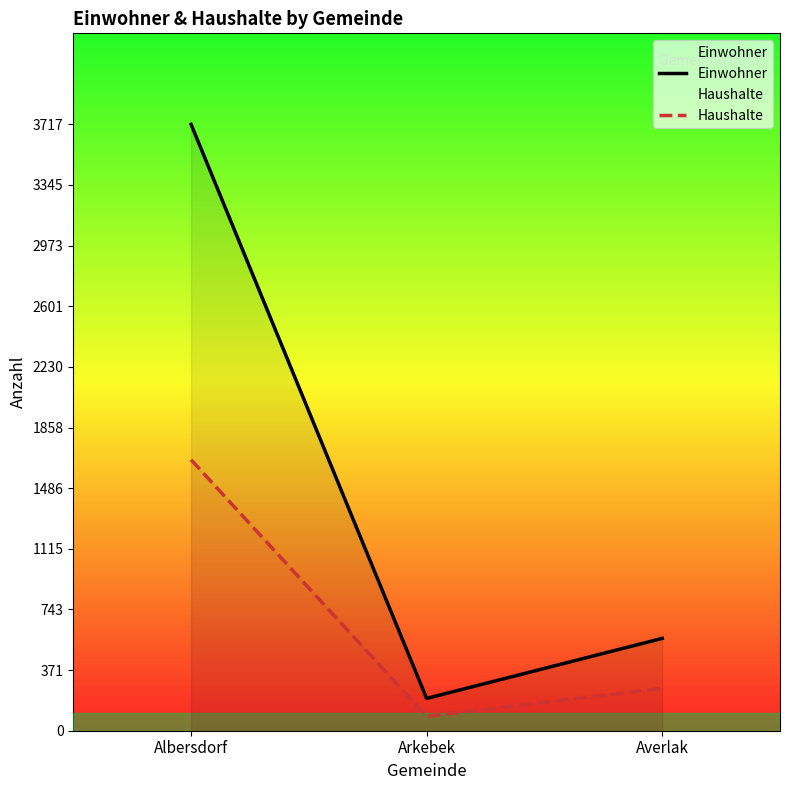

Reading left to right, what are all the values shown in this chart?

Einwohner: Albersdorf=3717	Arkebek=198	Averlak=566
Haushalte: Albersdorf=1661	Arkebek=88	Averlak=260